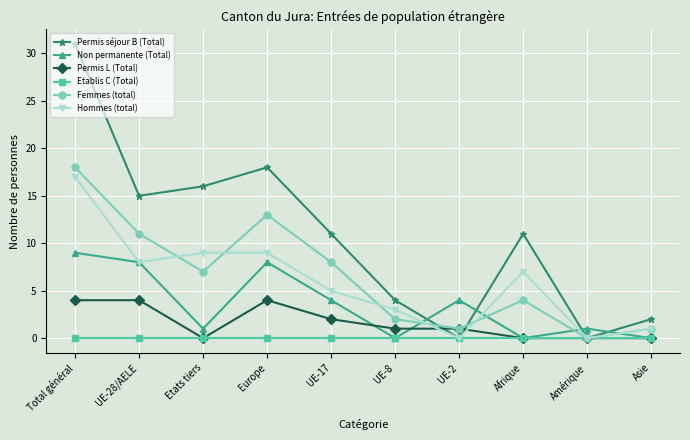

At which label does Non permanente (Total) reach its peak?

Total général